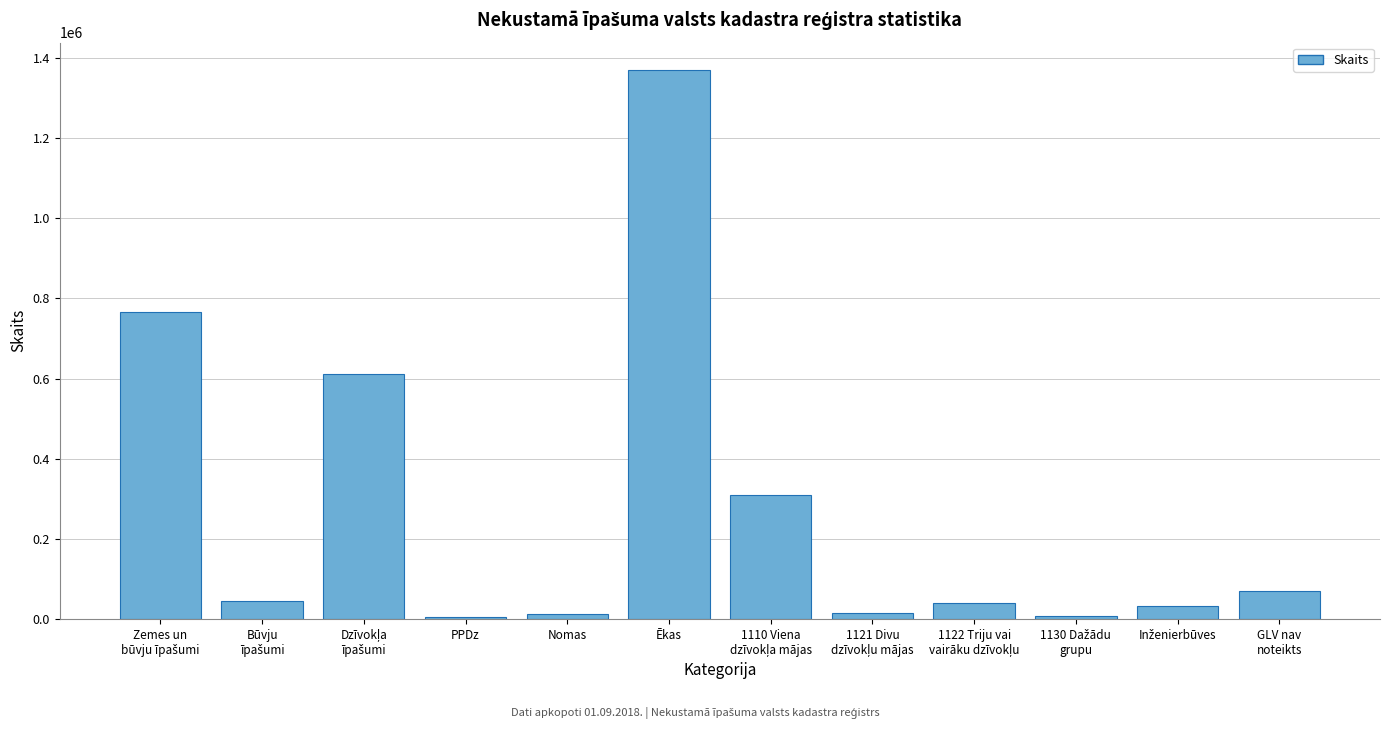

What is the sum of all values?

3280340